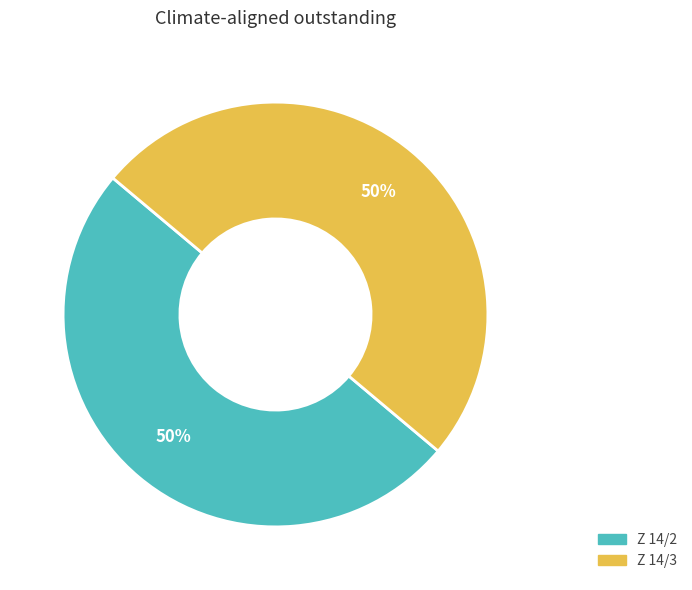

To the nearest percent, what is the average slice percentage?

50%